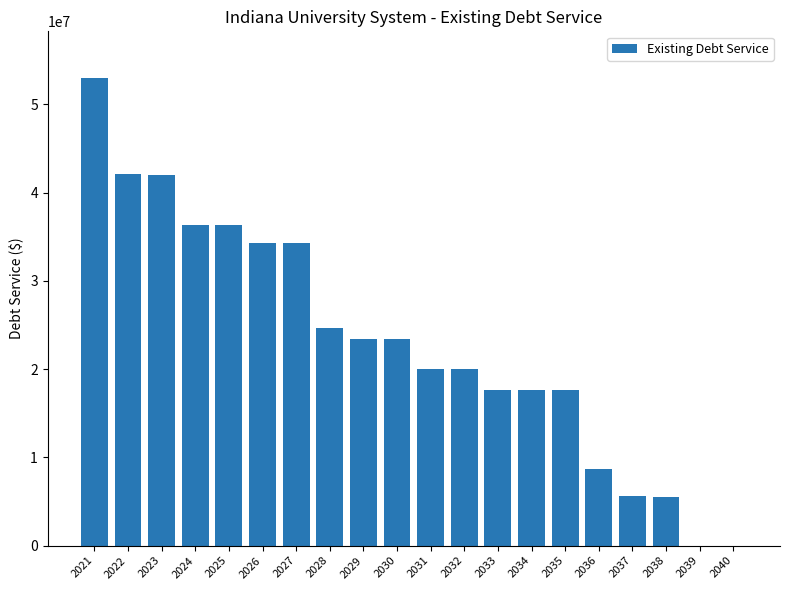

What is the change in value from 2026 to 2039?

-34271826